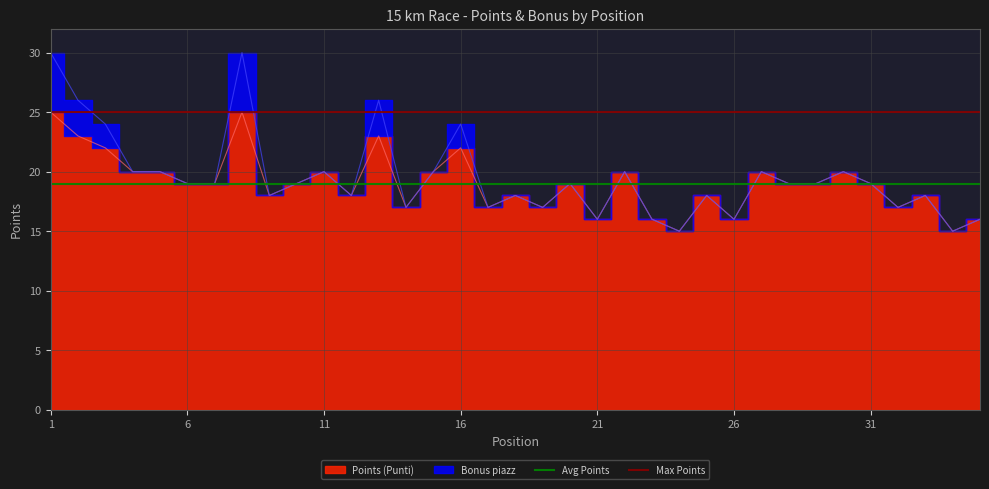

What is the sum of the Avg Points values at 6 and 1?

38